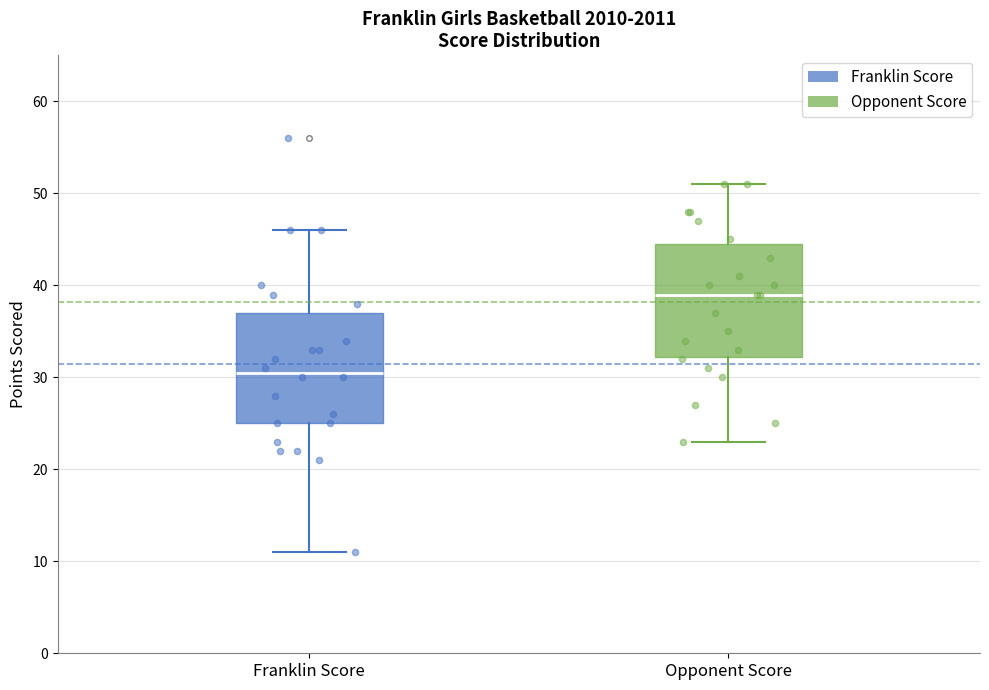

Which box's median line is the highest?

Opponent Score